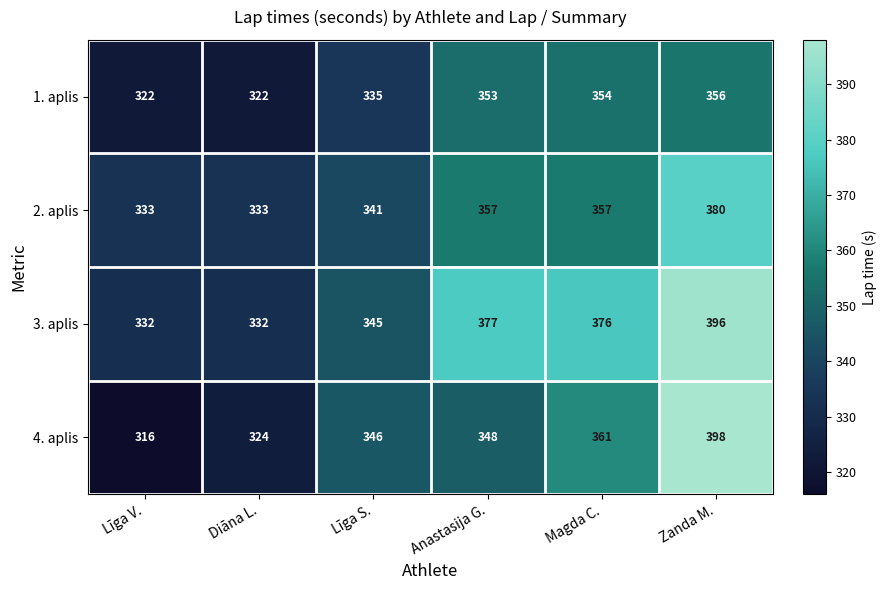

Rank the series at Līga V. from lowest to highest value.

4. aplis, 1. aplis, 3. aplis, 2. aplis